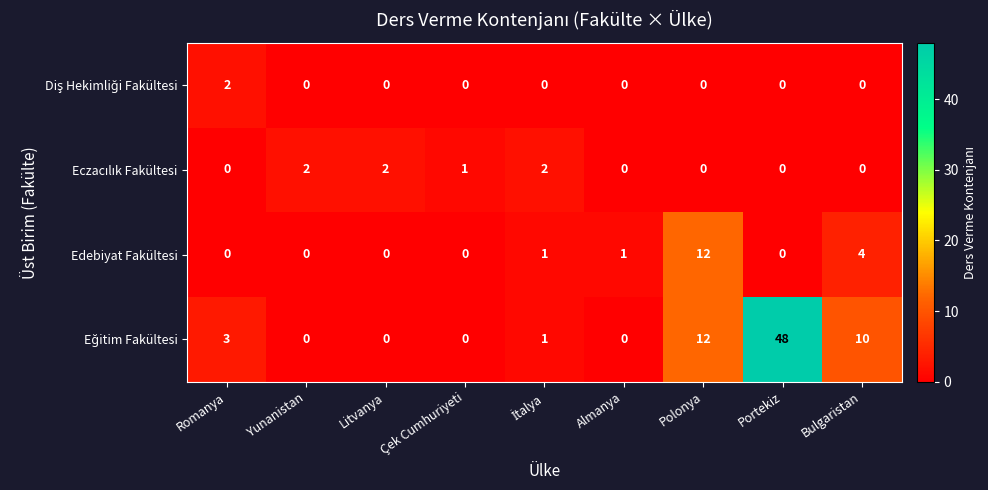

What is the spread (max minus min) of values at Çek Cumhuriyeti?

1